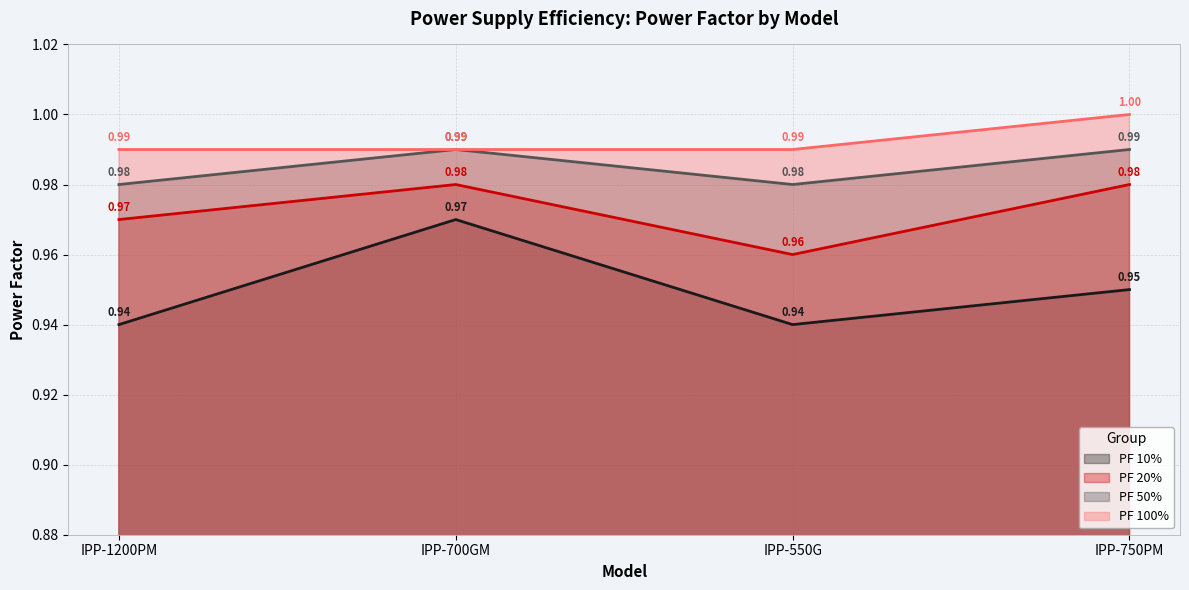

How many interior local valleys does the PF 10% series have?

1